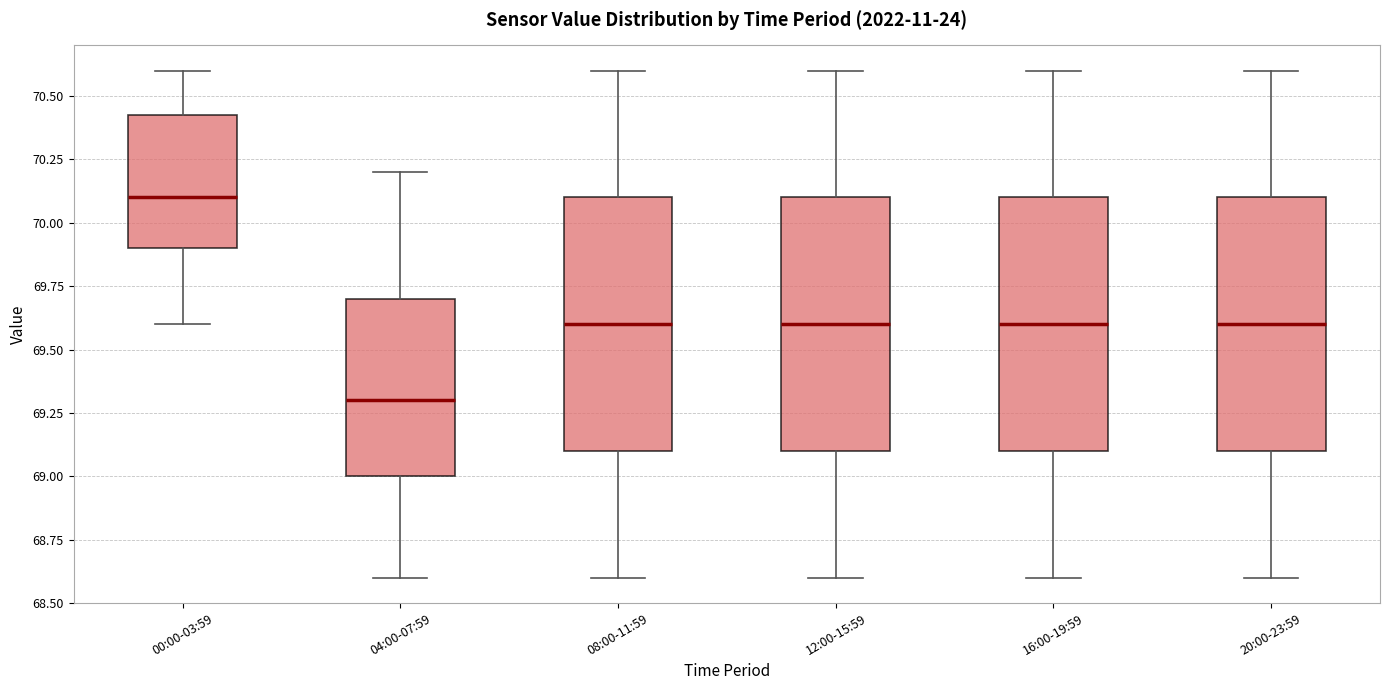

Reading left to right, read every box against the y-axis: the position of its median line, the range the box covers, and the ends of its whiskers. The values are not printed on the chart, so give them approximately, as read against the axis.

00:00-03:59: median 70.10, box 69.90 to 70.45, whiskers 69.60 to 70.60
04:00-07:59: median 69.30, box 69.00 to 69.70, whiskers 68.60 to 70.20
08:00-11:59: median 69.60, box 69.10 to 70.10, whiskers 68.60 to 70.60
12:00-15:59: median 69.60, box 69.10 to 70.10, whiskers 68.60 to 70.60
16:00-19:59: median 69.60, box 69.10 to 70.10, whiskers 68.60 to 70.60
20:00-23:59: median 69.60, box 69.10 to 70.10, whiskers 68.60 to 70.60